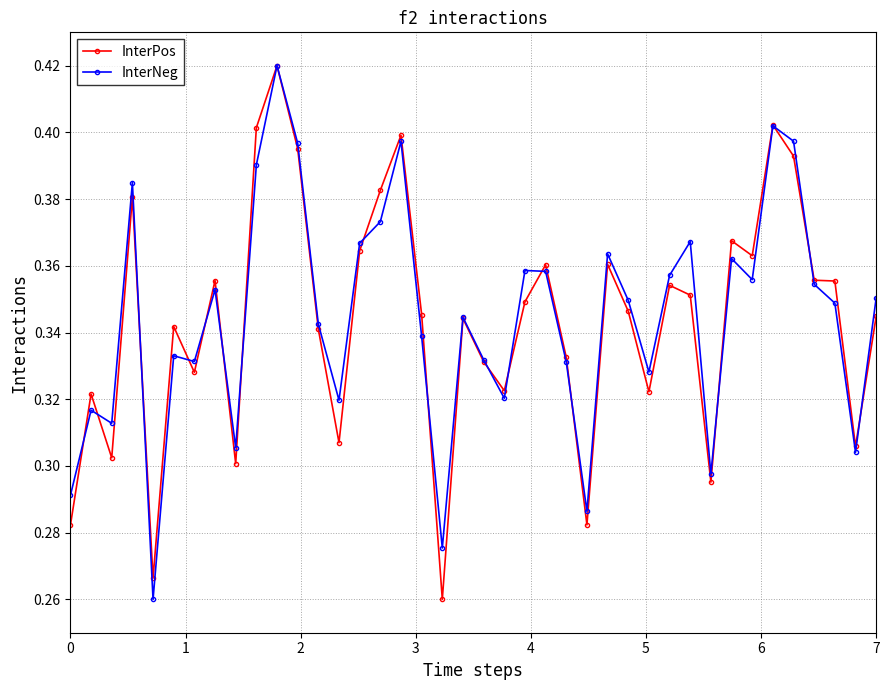

At how many categories does at least one series exceed 0?

40